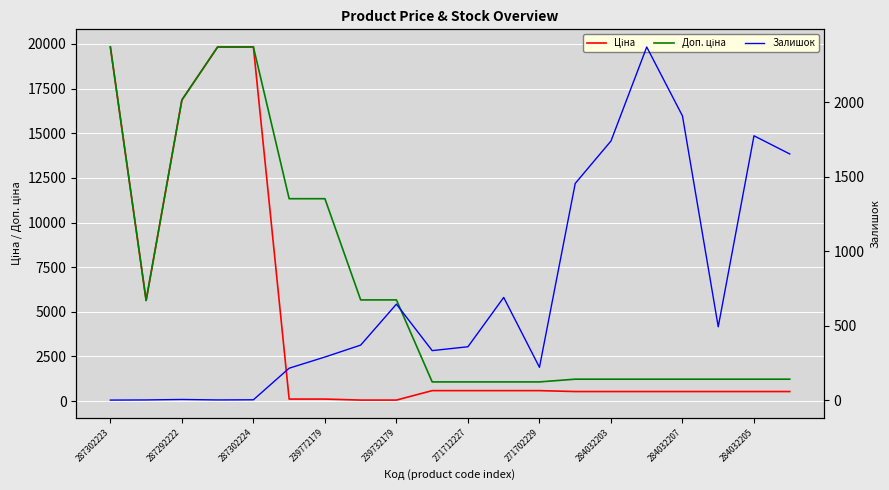

What is the label of the 8th point from the left?

284032203